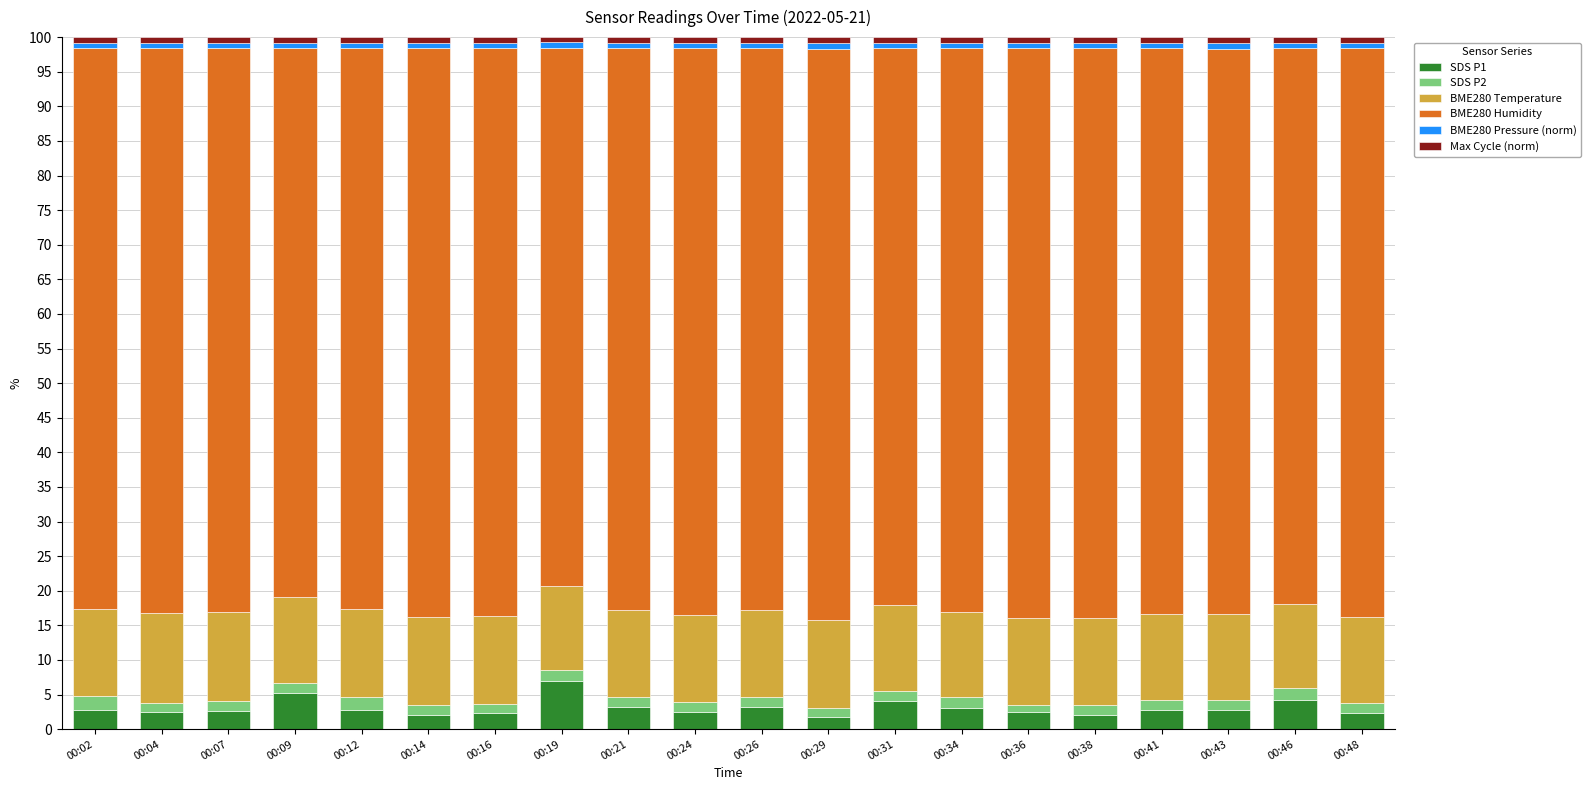

Does the chart contain stacked bars?

Yes